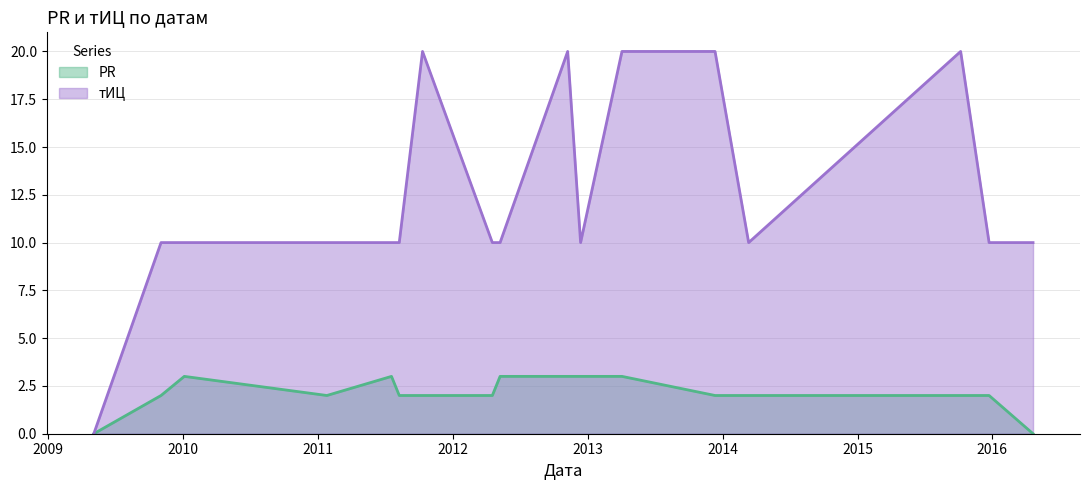

What value does the PR series have at 2011-07-19?

3